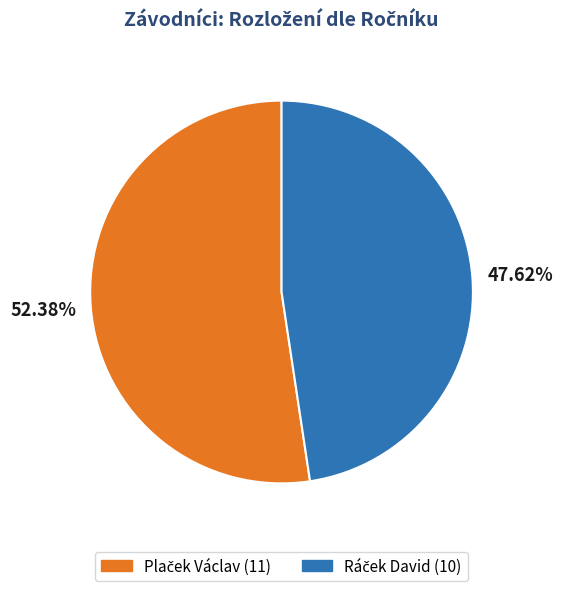

Is there a majority slice in this chart?

Yes